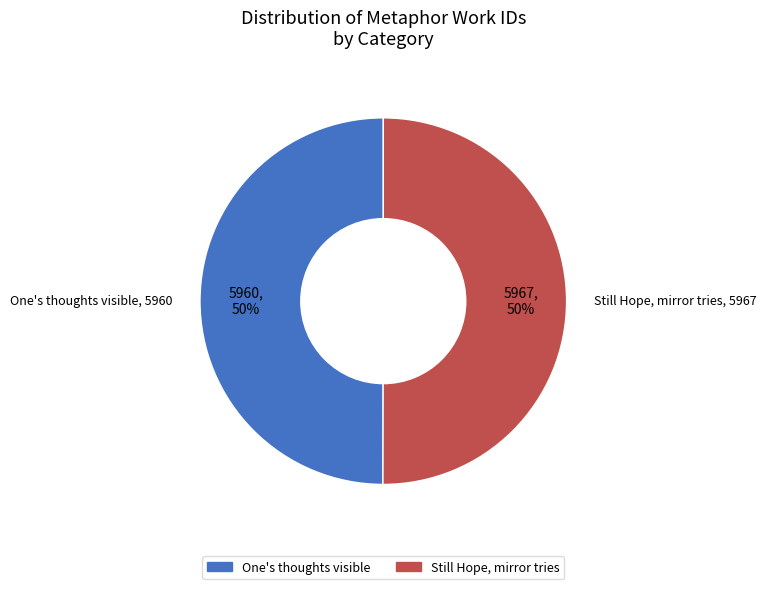

To the nearest percent, what is the average slice percentage?

50%